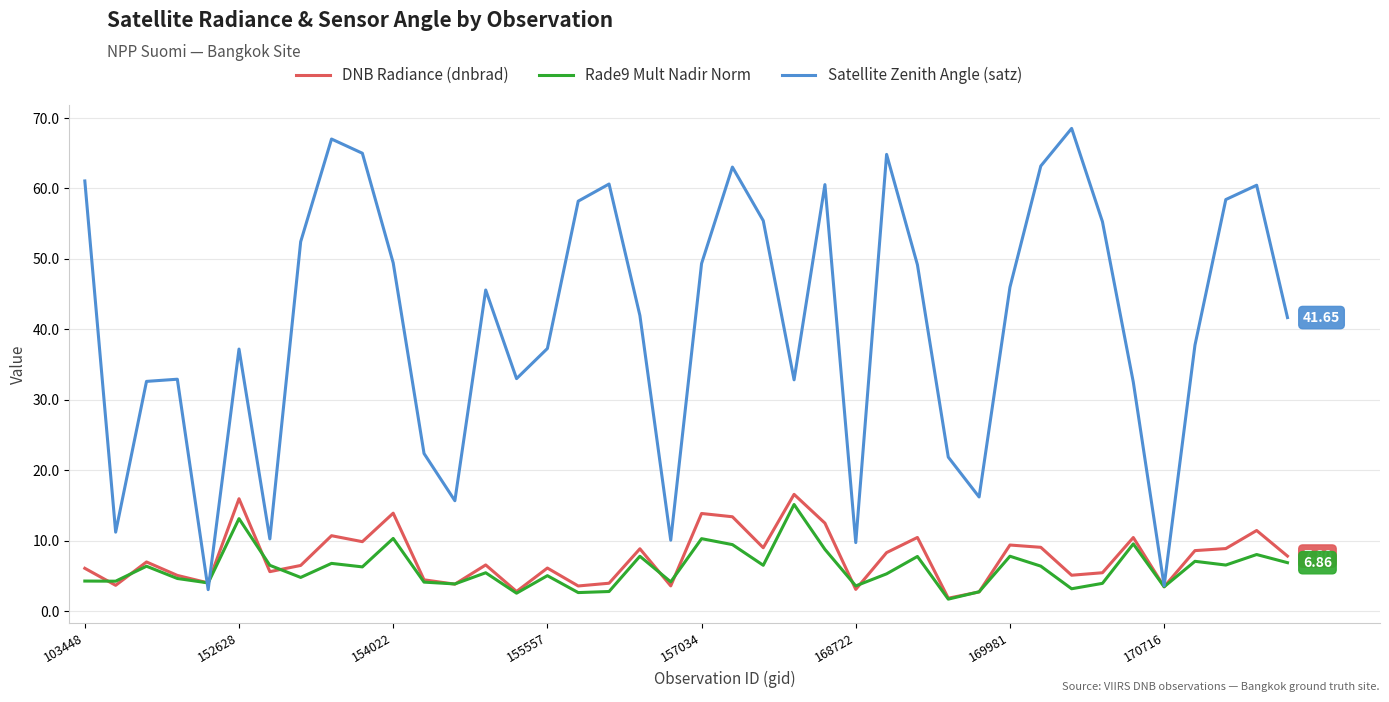

Which series has the largest total across all categories?

Satellite Zenith Angle (satz)